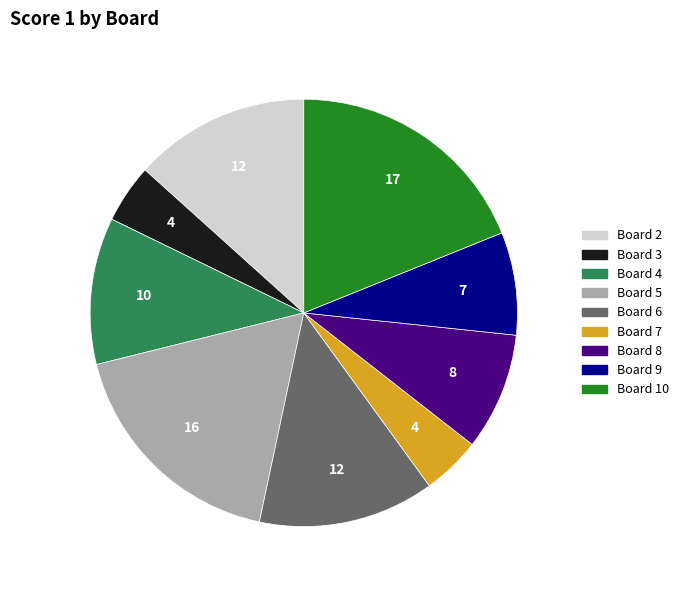

Does any single category account for the majority?

No